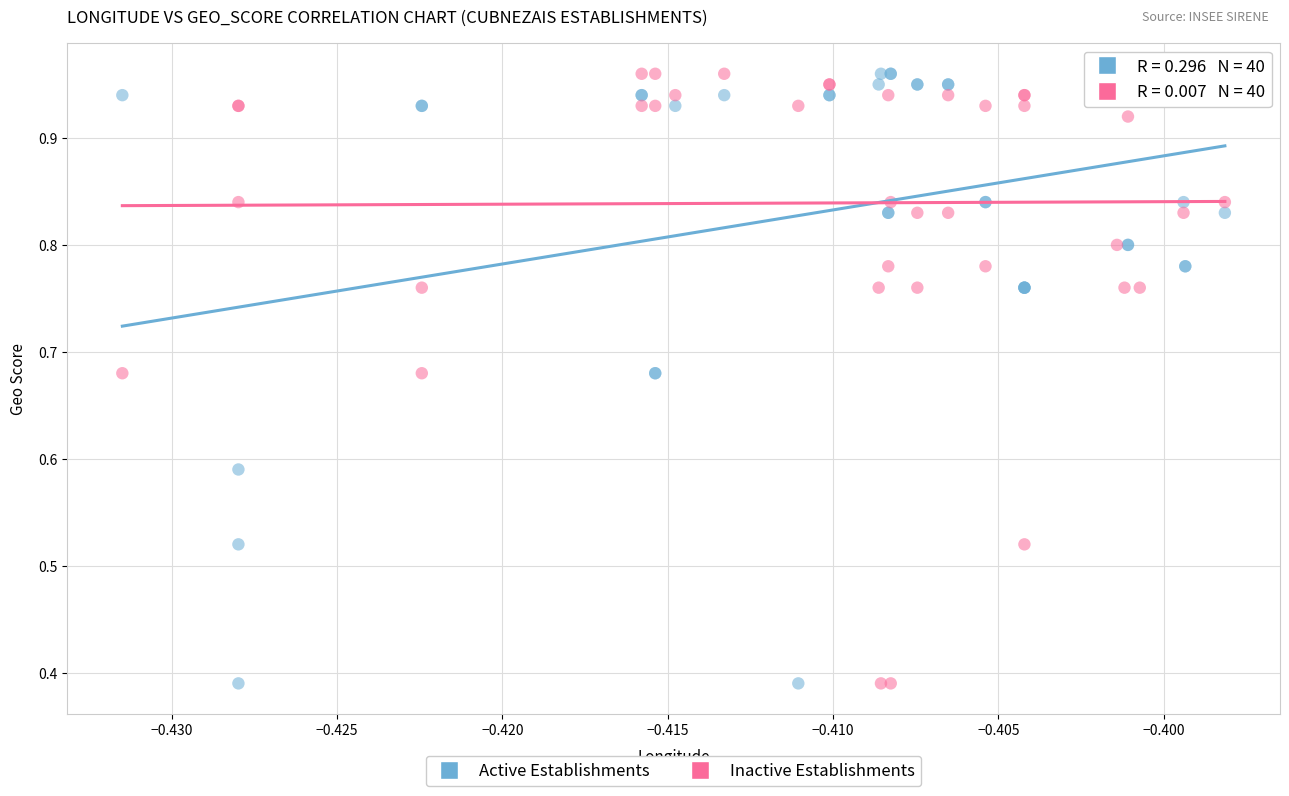

What are all the series names shown in the legend?

Active Establishments, Inactive Establishments